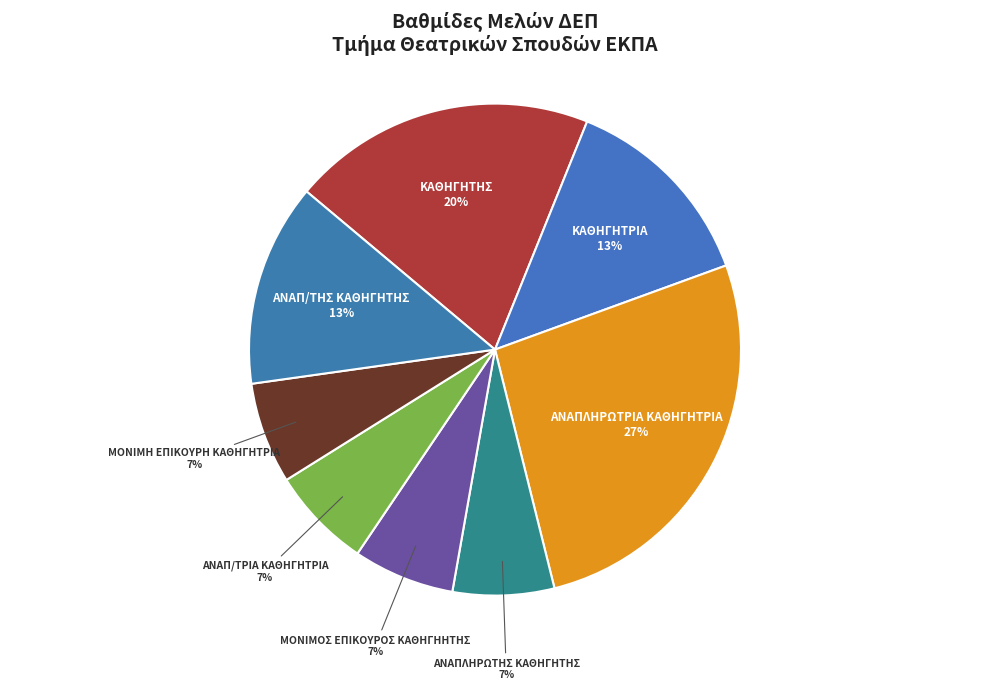

To the nearest percent, what is the combined percentage of ΑΝΑΠΛΗΡΩΤΗΣ ΚΑΘΗΓΗΤΗΣ and ΑΝΑΠ/ΤΗΣ ΚΑΘΗΓΗΤΗΣ?

20%